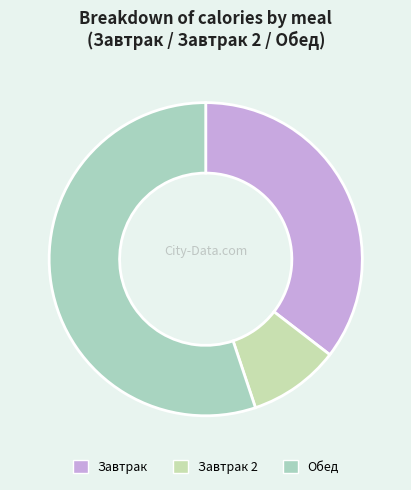

Does Завтрак 2 represent more than half of the total?

No